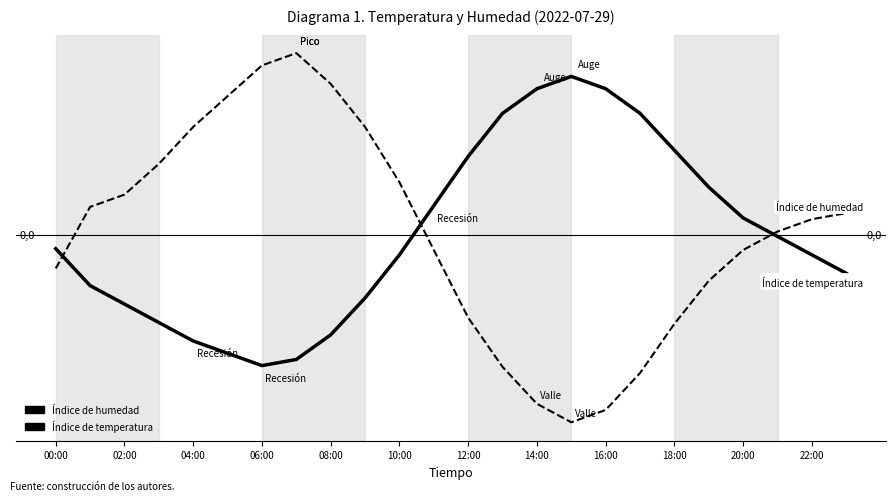

How many interior local peaks does the Índice de temperatura series have?

1